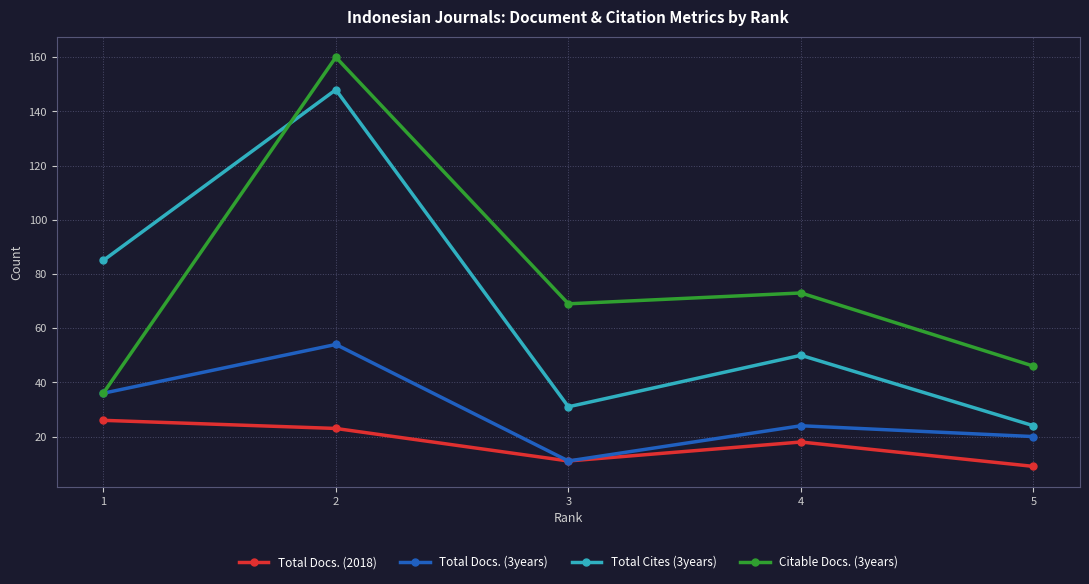

Which series changed the most between 2 and 5?

Total Cites (3years)